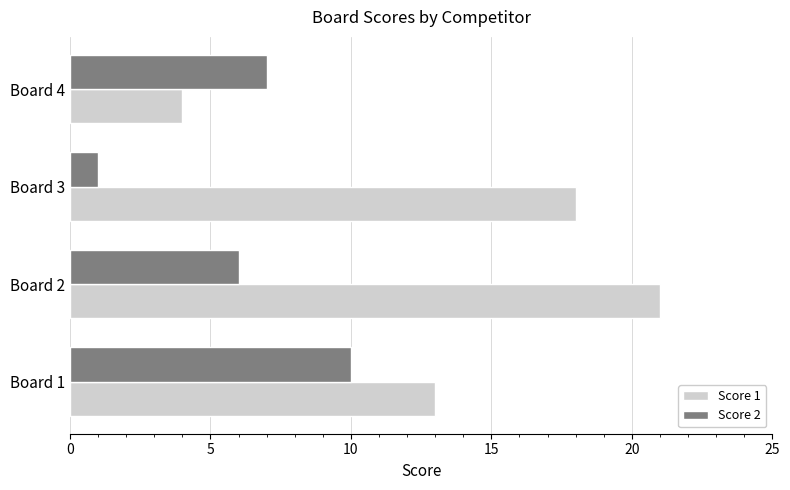

What are all the series names shown in the legend?

Score 1, Score 2